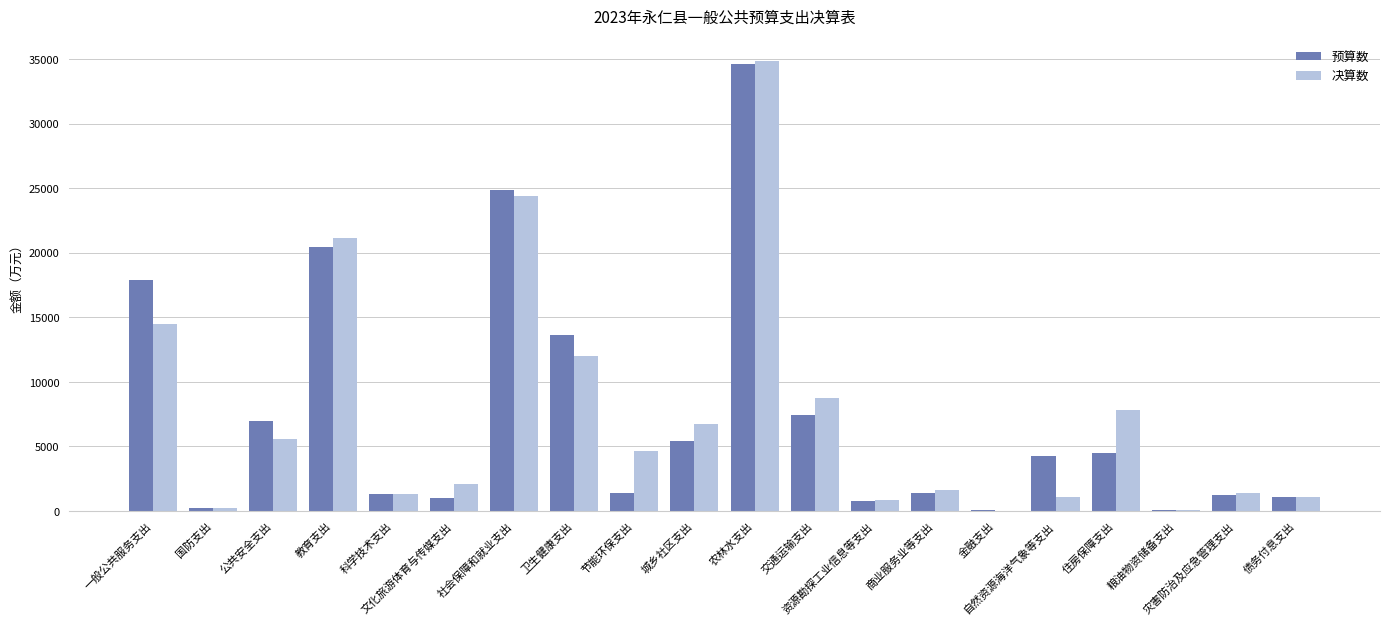

Which series has the largest range (max minus min)?

决算数